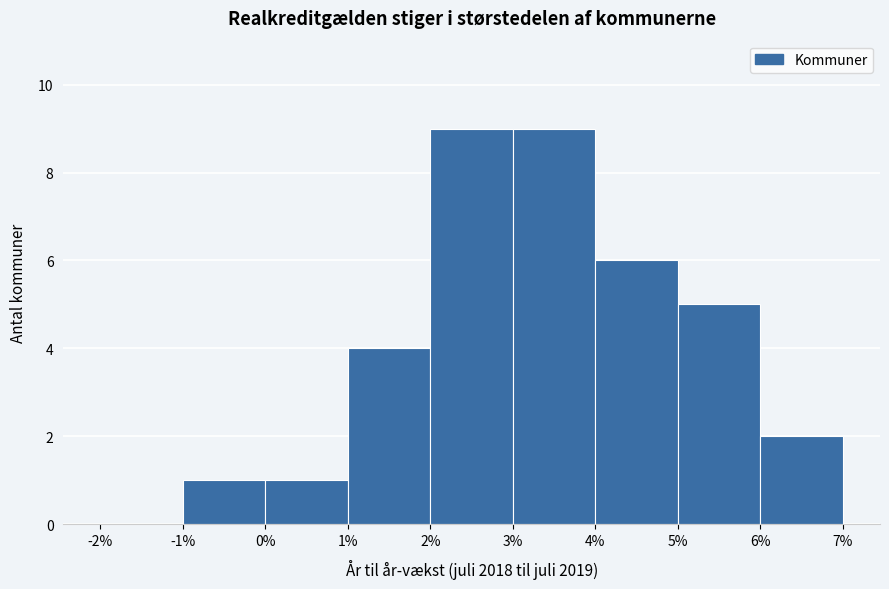

Reading left to right, transcribe this chart: for each bar, give the range it covers on the x-axis and its height. The values are not printed on the chart, so give them approximately, as read against the axis.

-2% to -1%: 0
-1% to 0%: 1
0% to 1%: 1
1% to 2%: 4
2% to 3%: 9
3% to 4%: 9
4% to 5%: 6
5% to 6%: 5
6% to 7%: 2